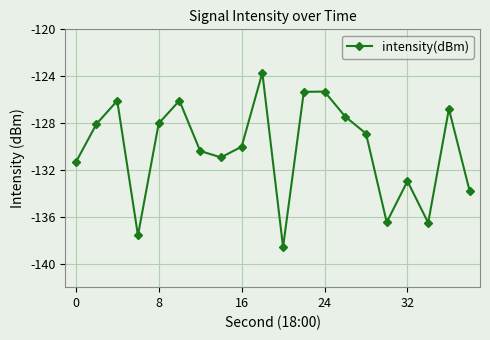

What is the sum of all values?

-2604.3